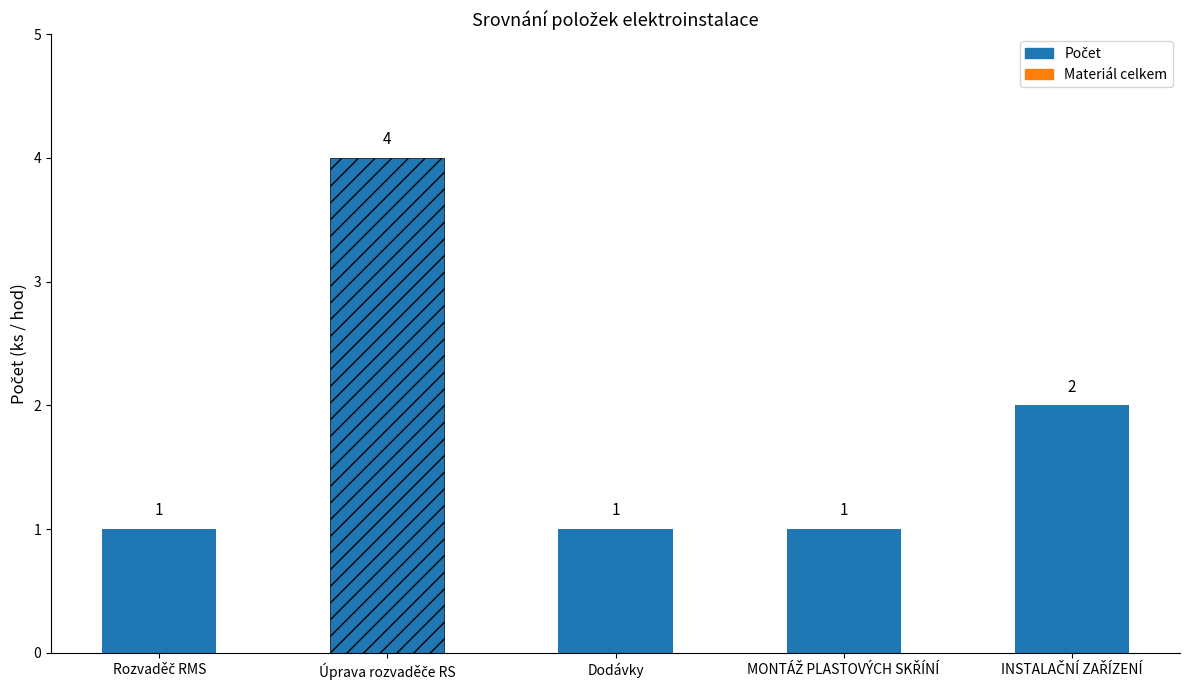

What is the value of the 4th bar from the left?

1